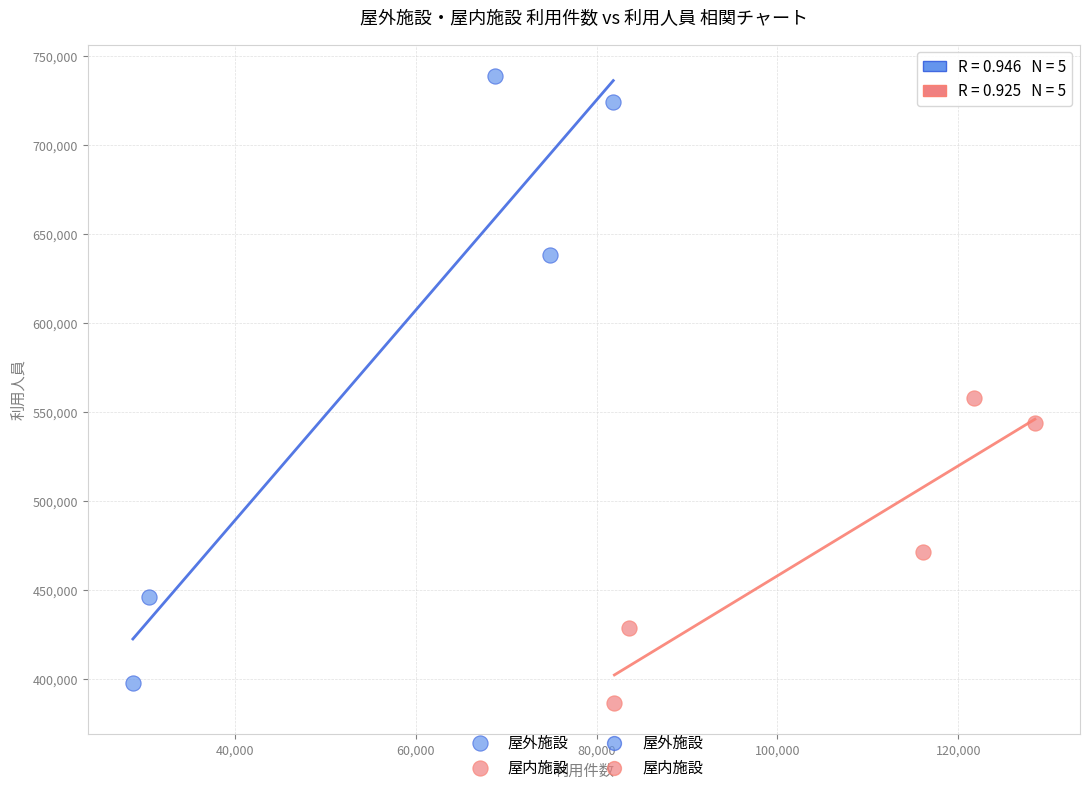

Which series reaches the maximum Y coordinate?

屋外施設